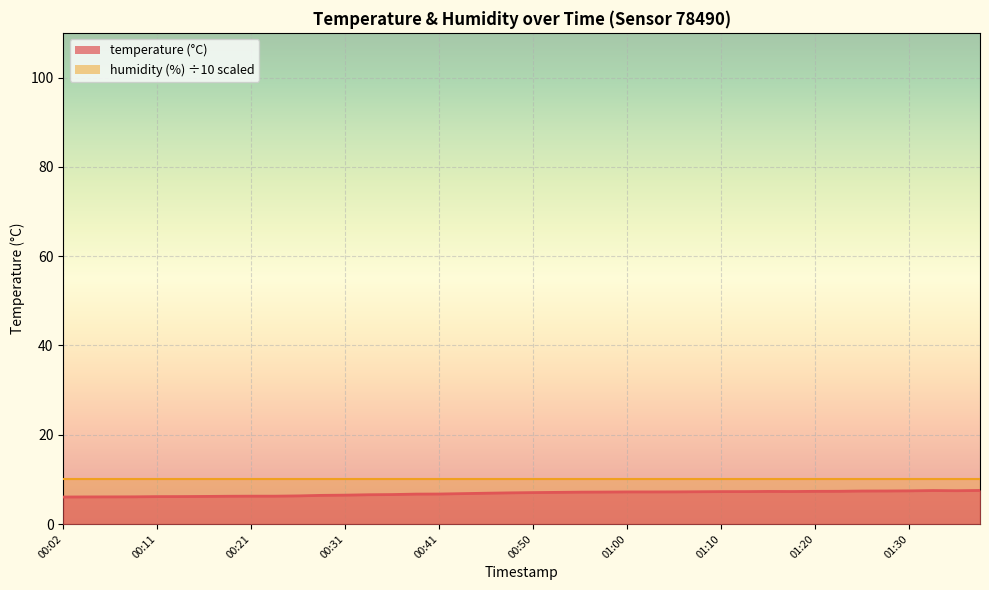

Does the chart display data point markers on the line(s)?

No